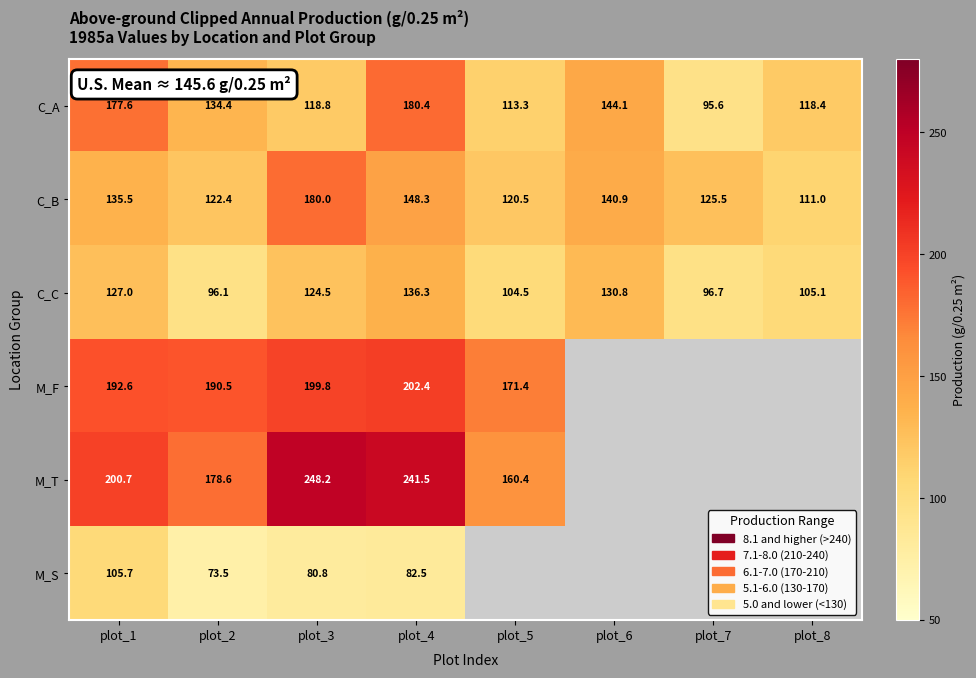

Rank the series at plot_3 from highest to lowest value.

M_T, M_F, C_B, C_C, C_A, M_S